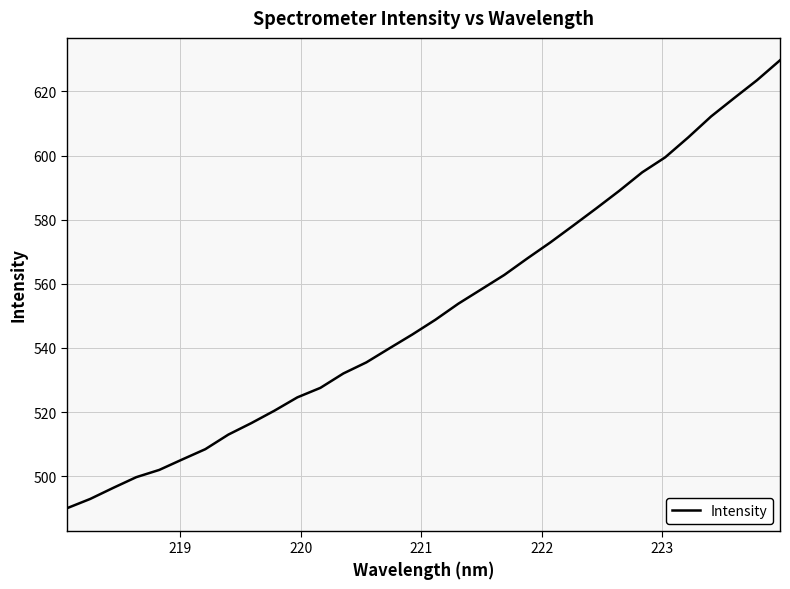

What is the difference between the maximum and minimum values?

139.7